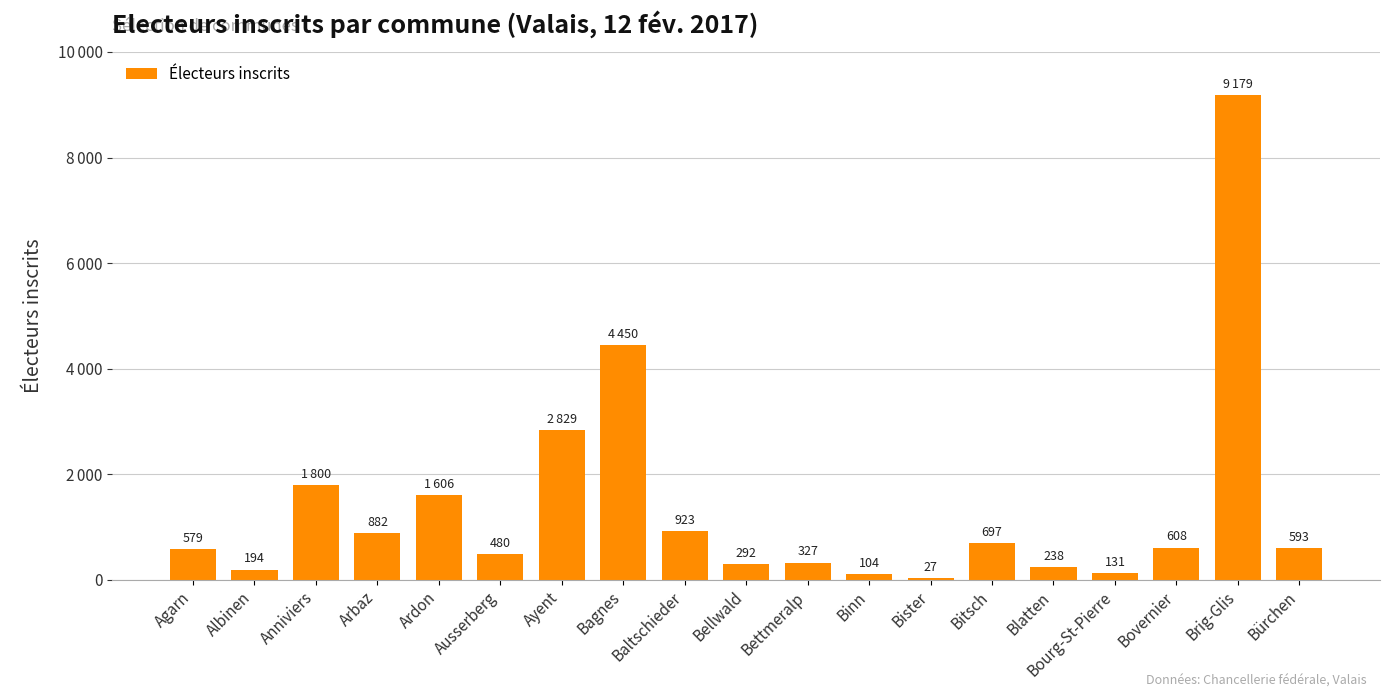

List the labels in order of value, smallest first.

Bister, Binn, Bourg-St-Pierre, Albinen, Blatten, Bellwald, Bettmeralp, Ausserberg, Agarn, Bürchen, Bovernier, Bitsch, Arbaz, Baltschieder, Ardon, Anniviers, Ayent, Bagnes, Brig-Glis